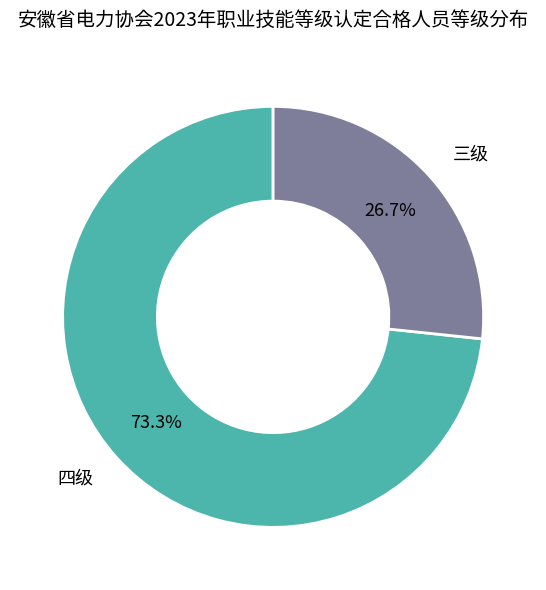

Does any single category account for the majority?

Yes